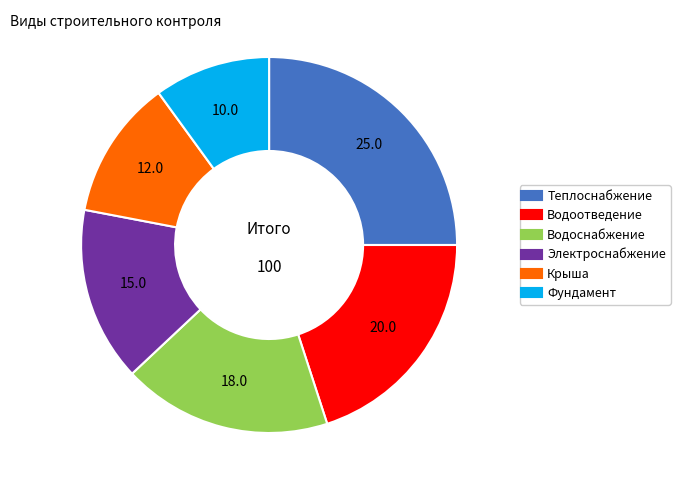

Does any single category account for the majority?

No